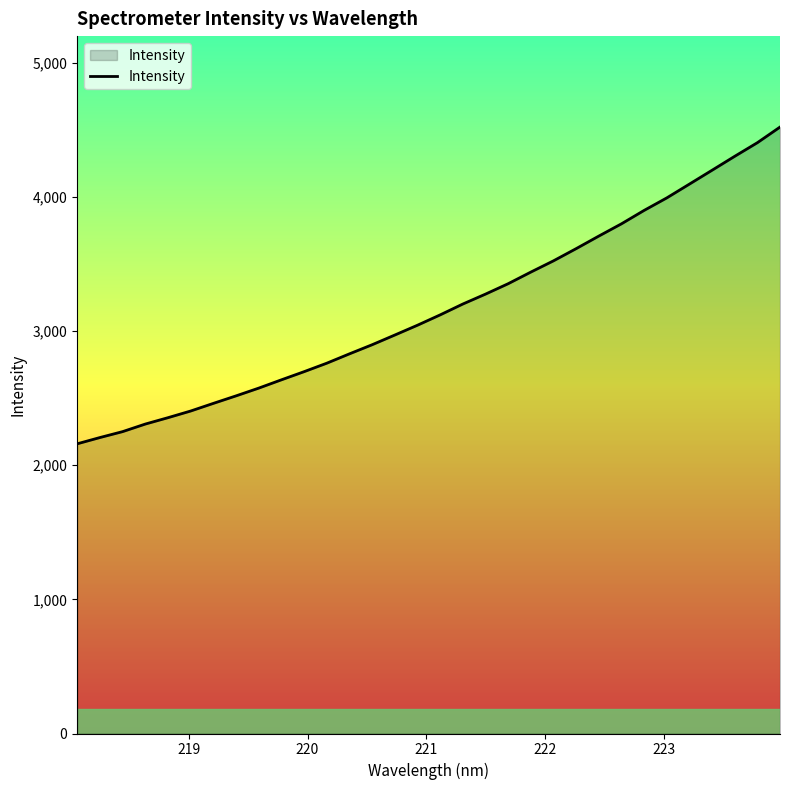

What is the greatest value displayed?

4522.1